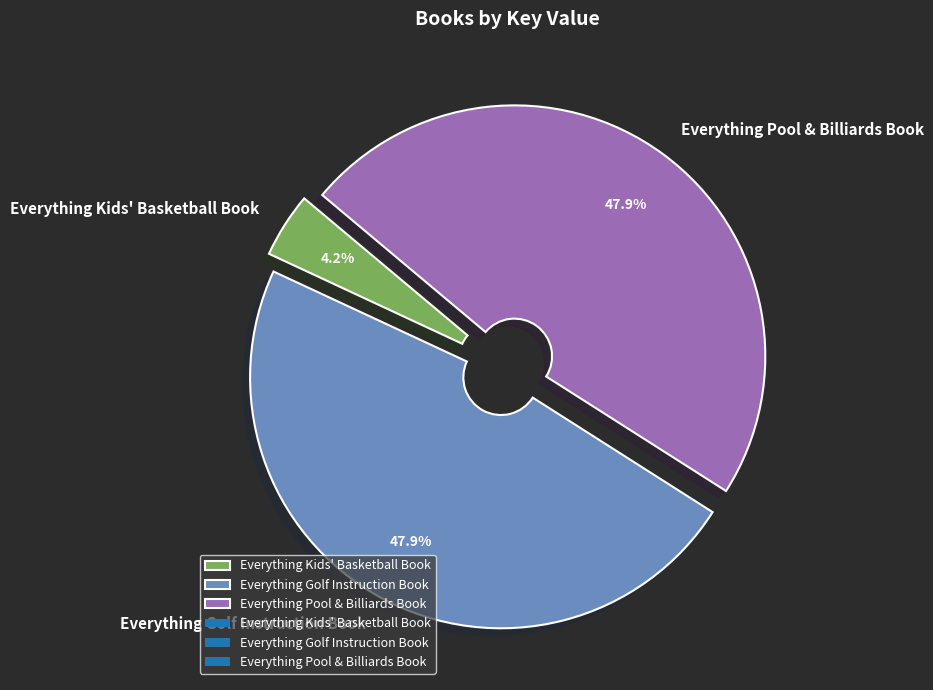

How many segments does this pie chart have?

3